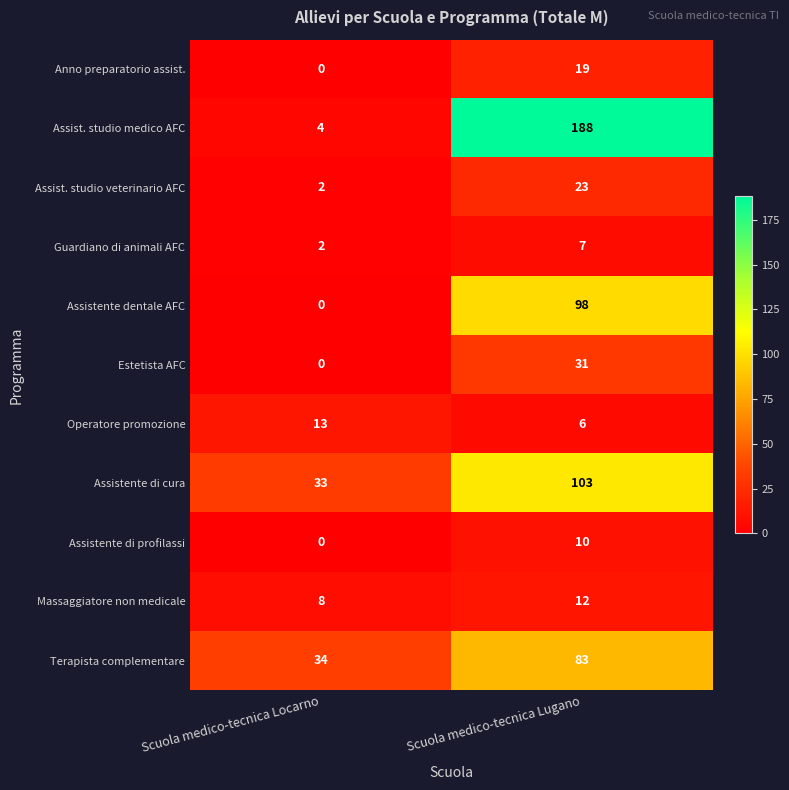

The Terapista complementare series shows 83 at Scuola medico-tecnica Lugano. True or false?

True